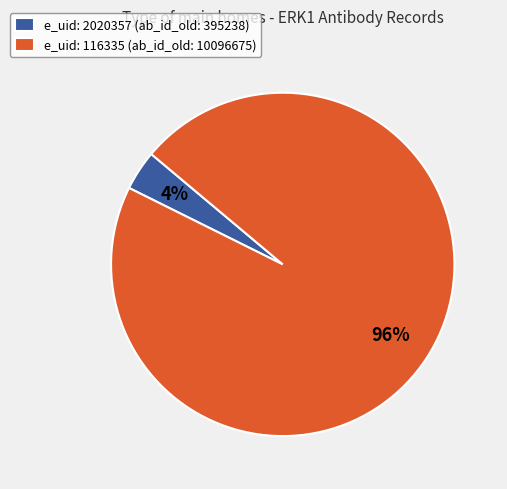

Which slice represents more than half of the pie?

e_uid: 116335 (ab_id_old: 10096675)